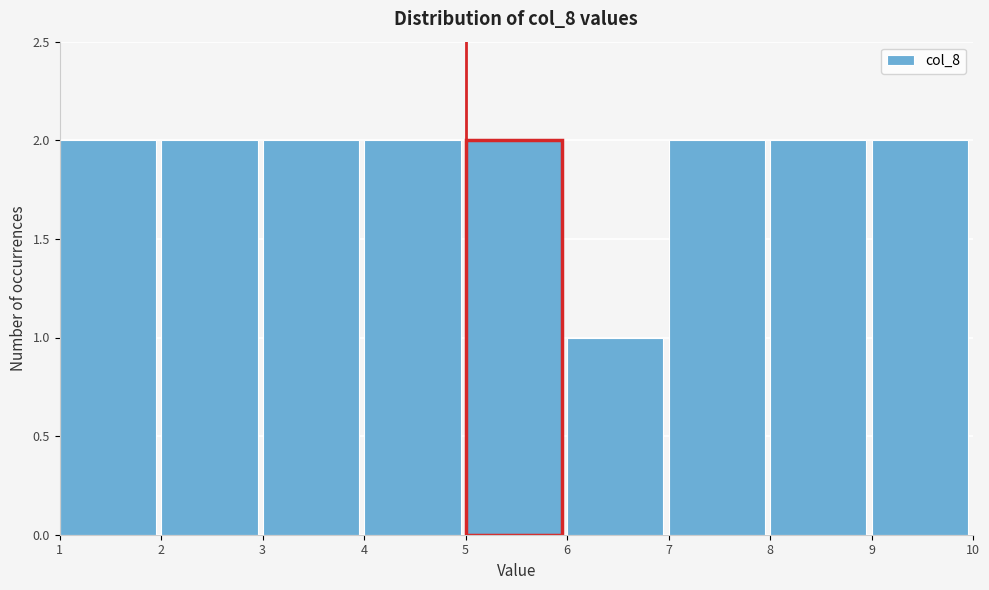

Reading left to right, list every bar in this chart as the range it spans on the x-axis followed by its height. The values are not printed on the chart, so give them approximately, as read against the axis.

1 to 2: 2
2 to 3: 2
3 to 4: 2
4 to 5: 2
5 to 6: 2
6 to 7: 1
7 to 8: 2
8 to 9: 2
9 to 10: 2